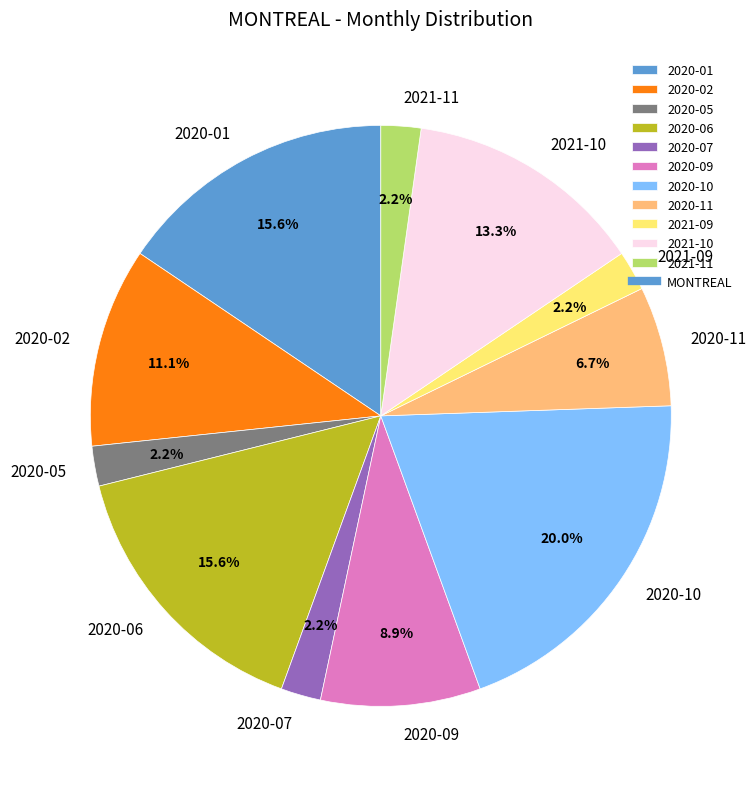

What percentage is the 2020-06 slice, to the nearest percent?

16%